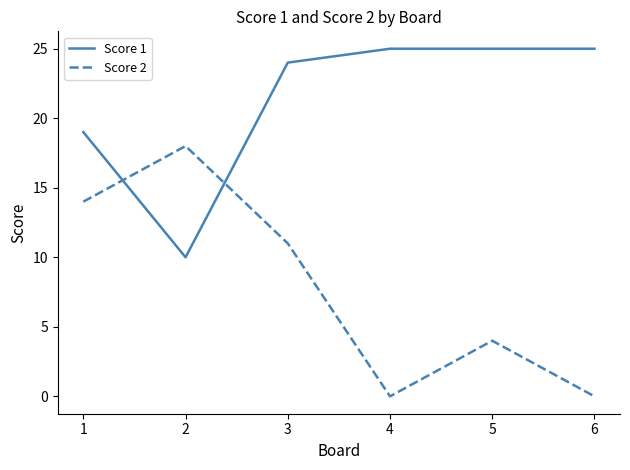

What is the total value across all series at 2?

28